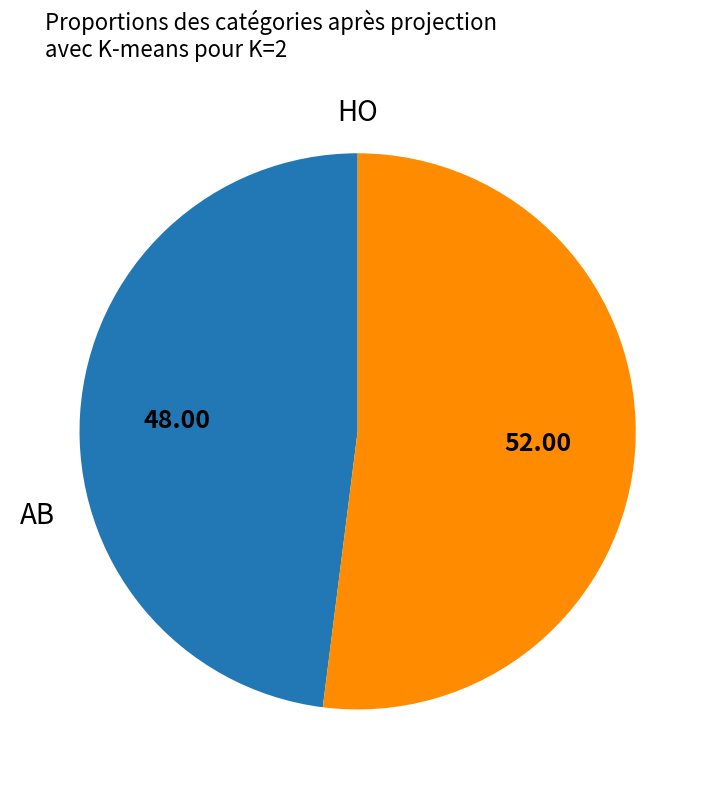

Is there any slice that represents more than half of the pie?

Yes